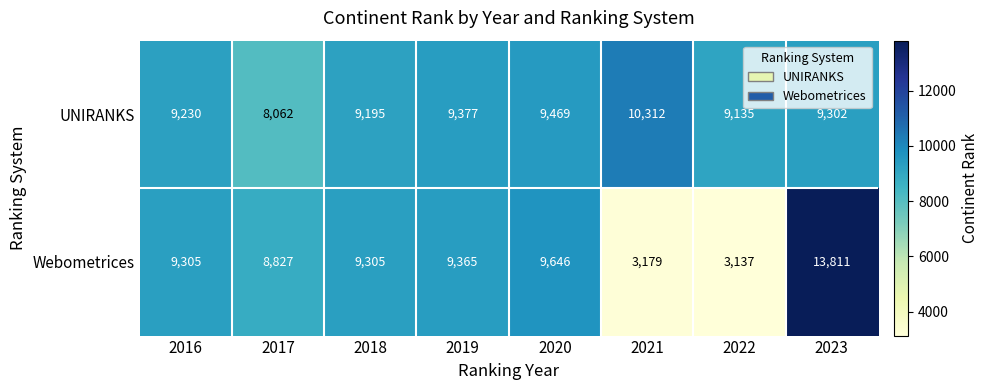

What value does the Webometrices series have at 2019?

9365